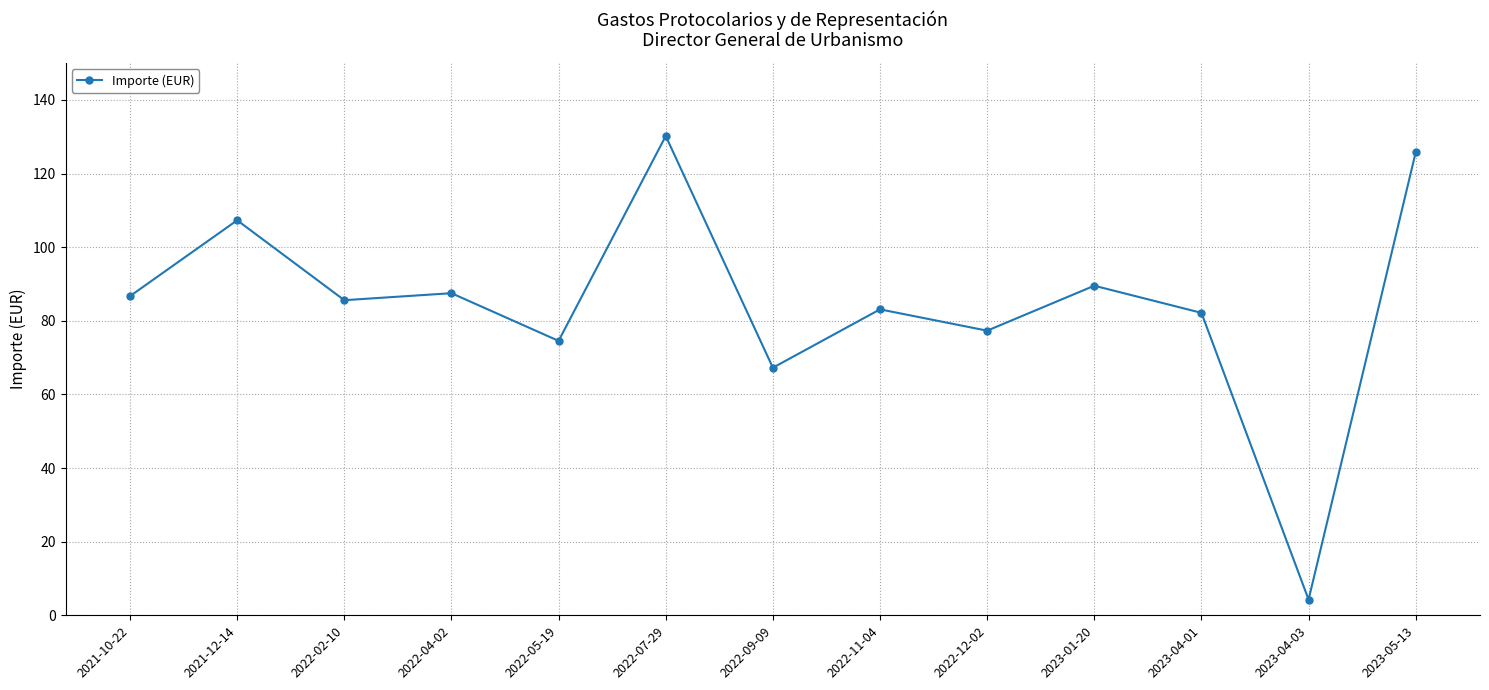

What is the ratio of the value at 2022-07-29 to the value at 2023-04-01?

1.6